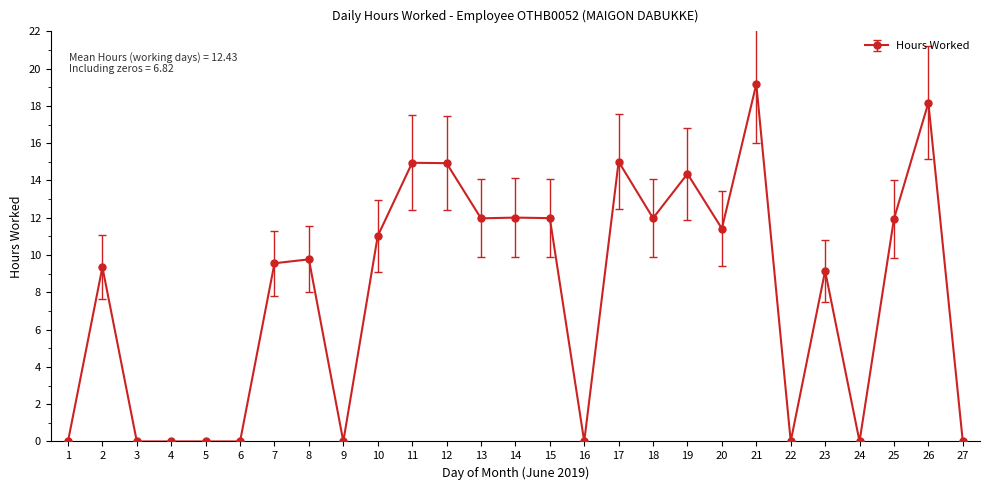

Read the value at 12.

14.9